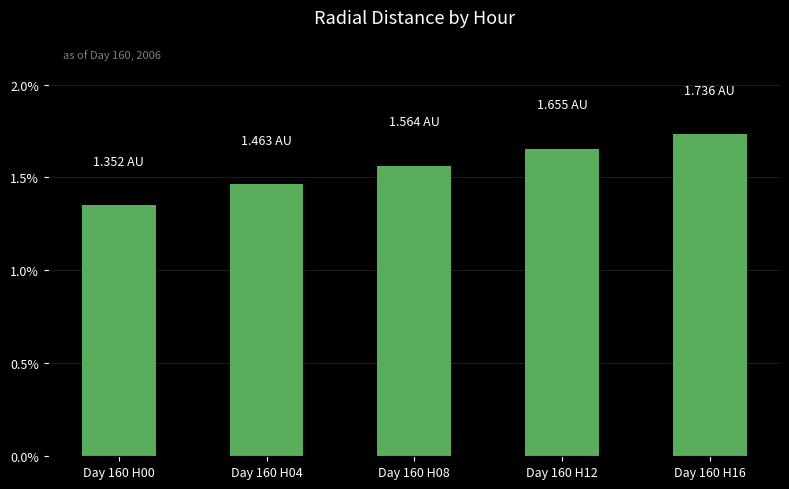

Are the bars horizontal?

No